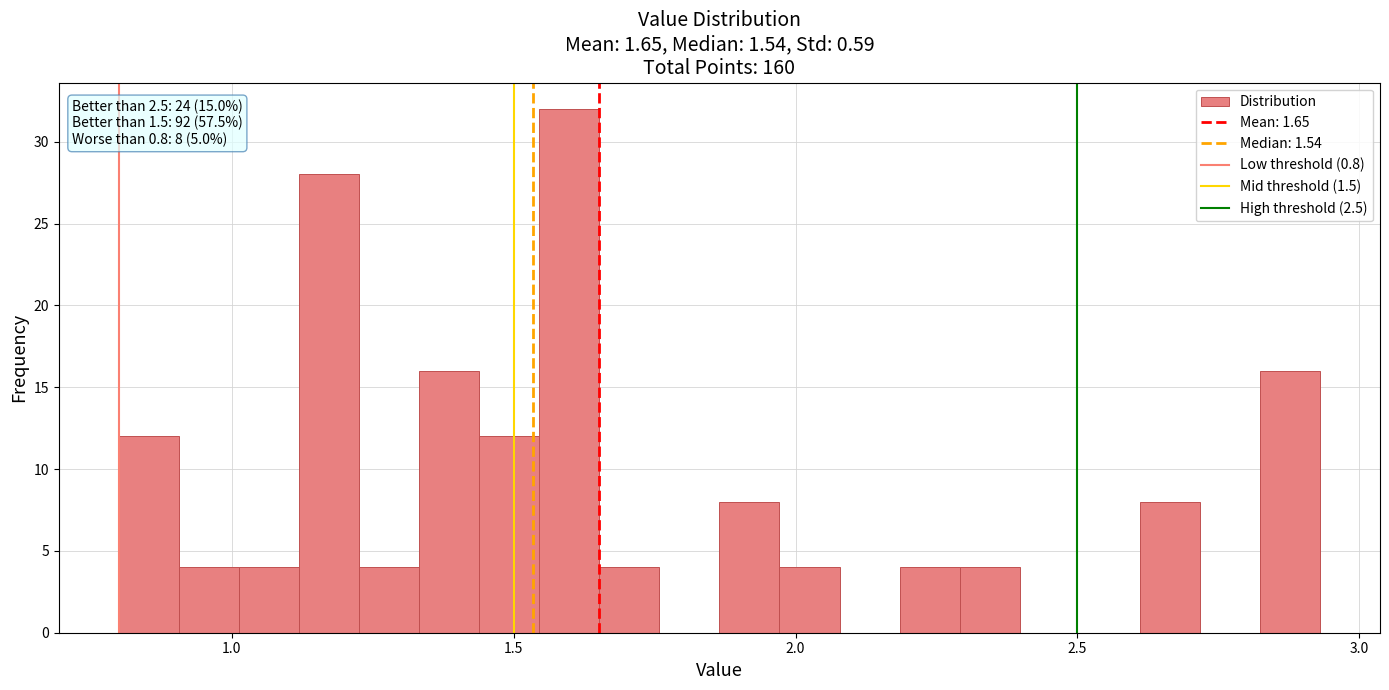

Around what value on the x-axis is the tallest bar? Give the approximate position of its centre, as read against the axis.

1.60